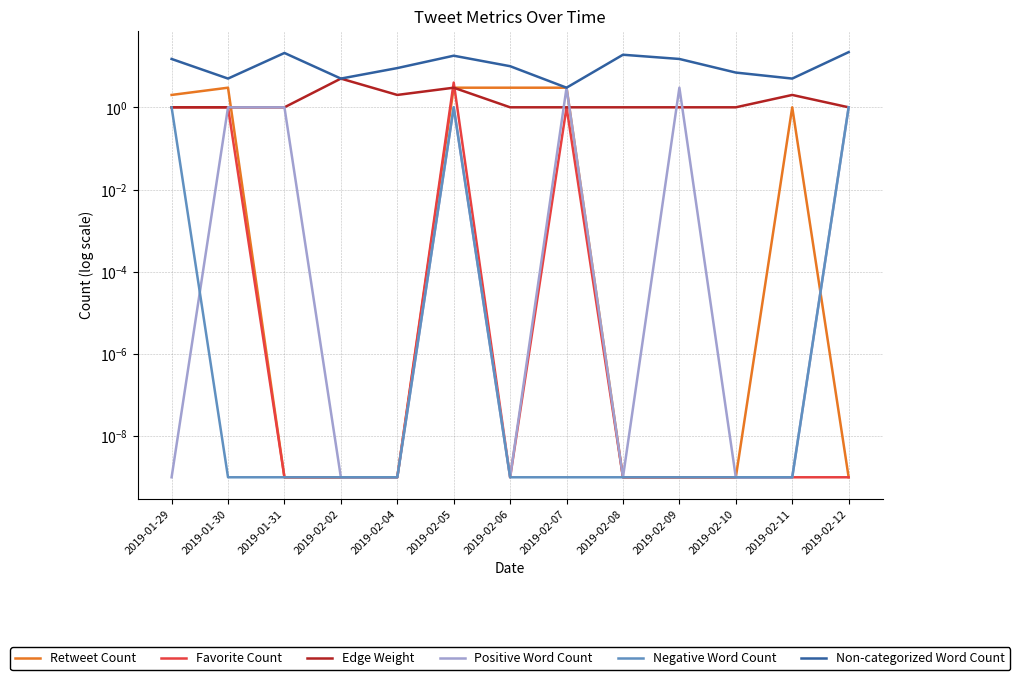

What is the difference between the maximum and minimum values in the Non-categorized Word Count series?

19.0